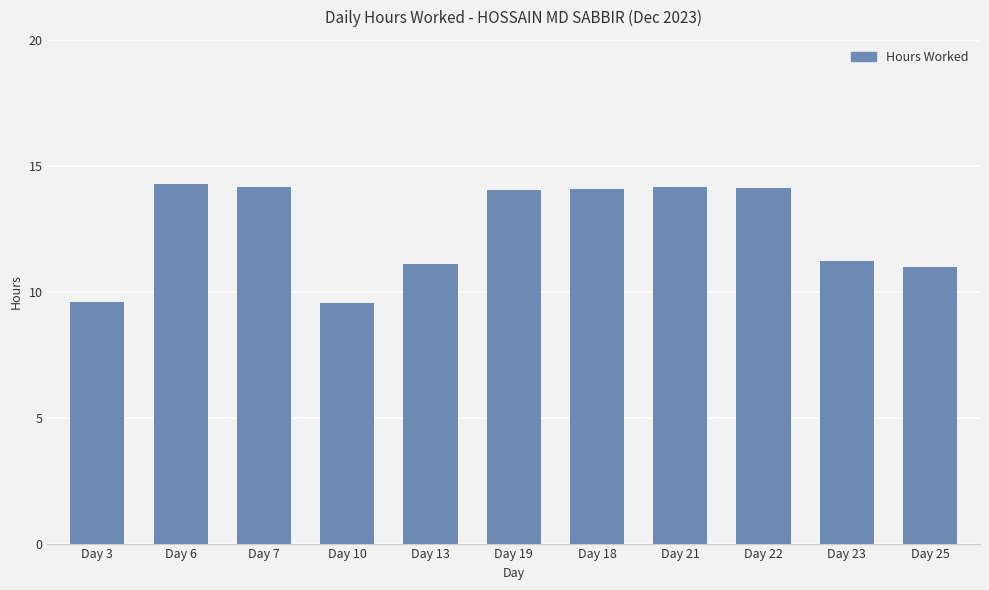

What is the label of the 9th bar from the left?

Day 22